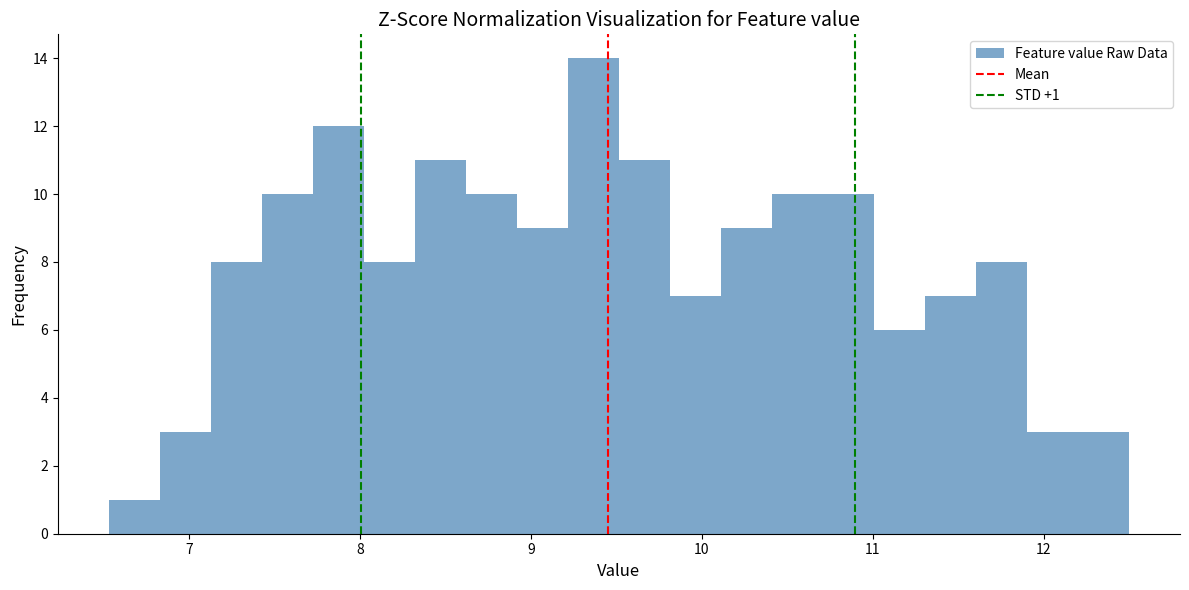

Around what value on the x-axis is the tallest bar? Give the approximate position of its centre, as read against the axis.

9.4